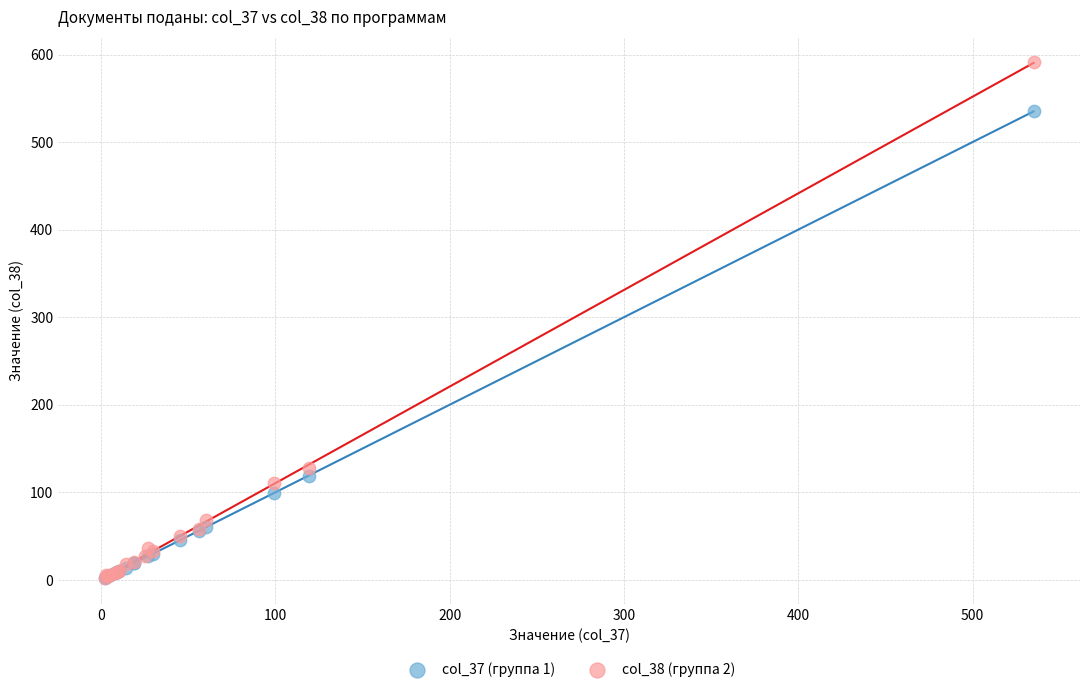

Which series has the largest Y range (max minus min)?

col_38 (группа 2)